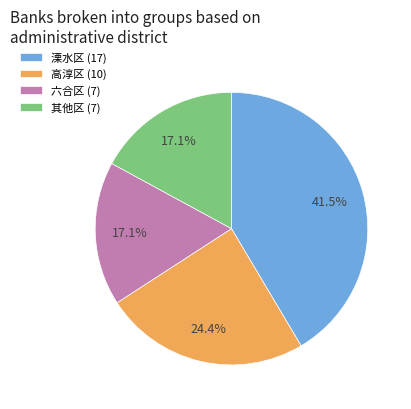

Combined, do 高淳区 (10) and 溧水区 (17) account for over 50%?

Yes